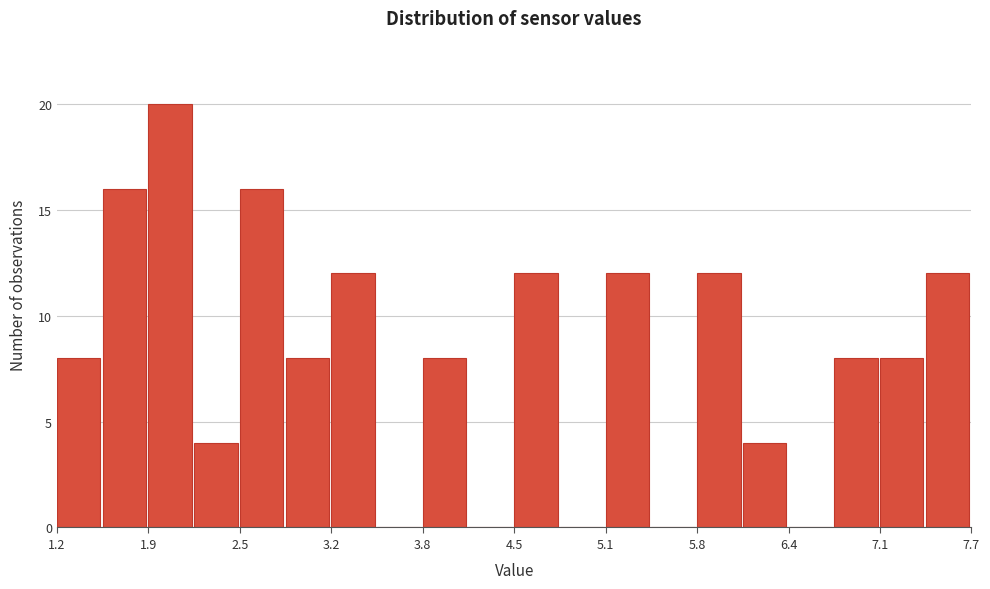

Around what value on the x-axis is the tallest bar? Give the approximate position of its centre, as read against the axis.

2.0